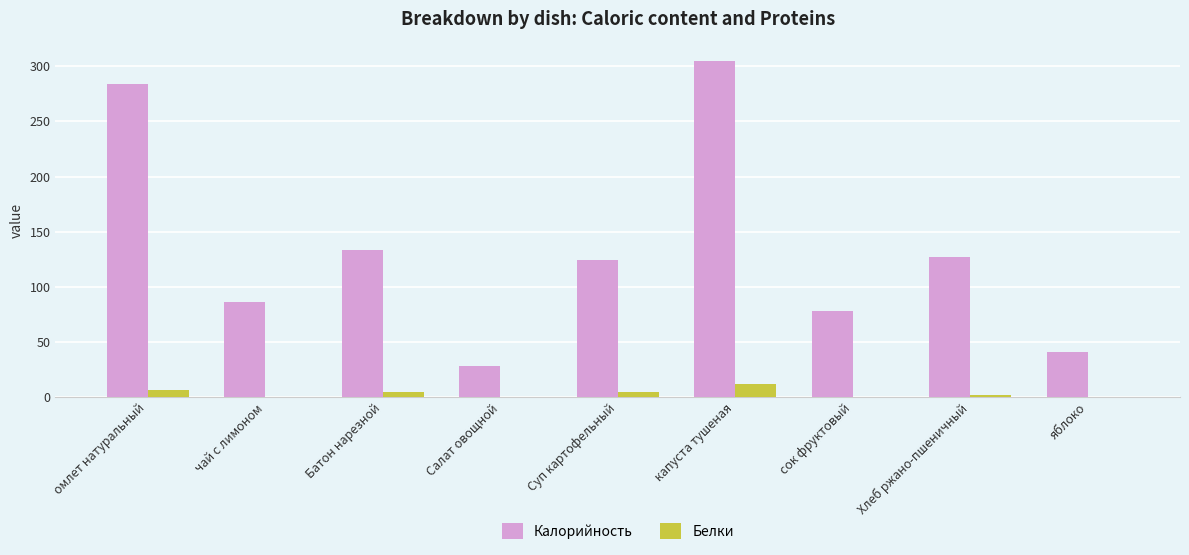

Between сок фруктовый and яблоко, which series saw the biggest shift?

Калорийность